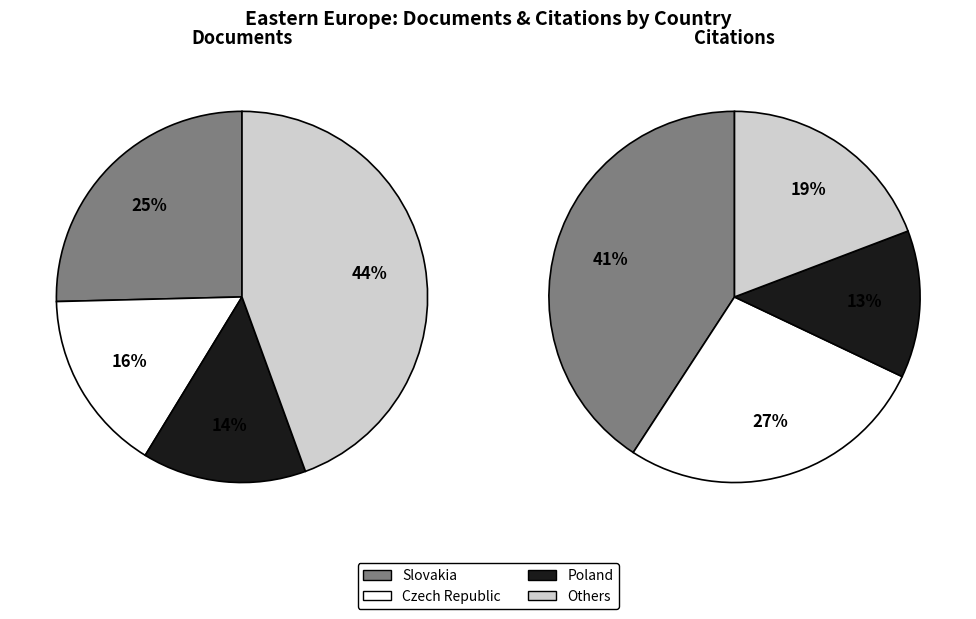

Which category has the biggest portion of the pie?

Slovakia